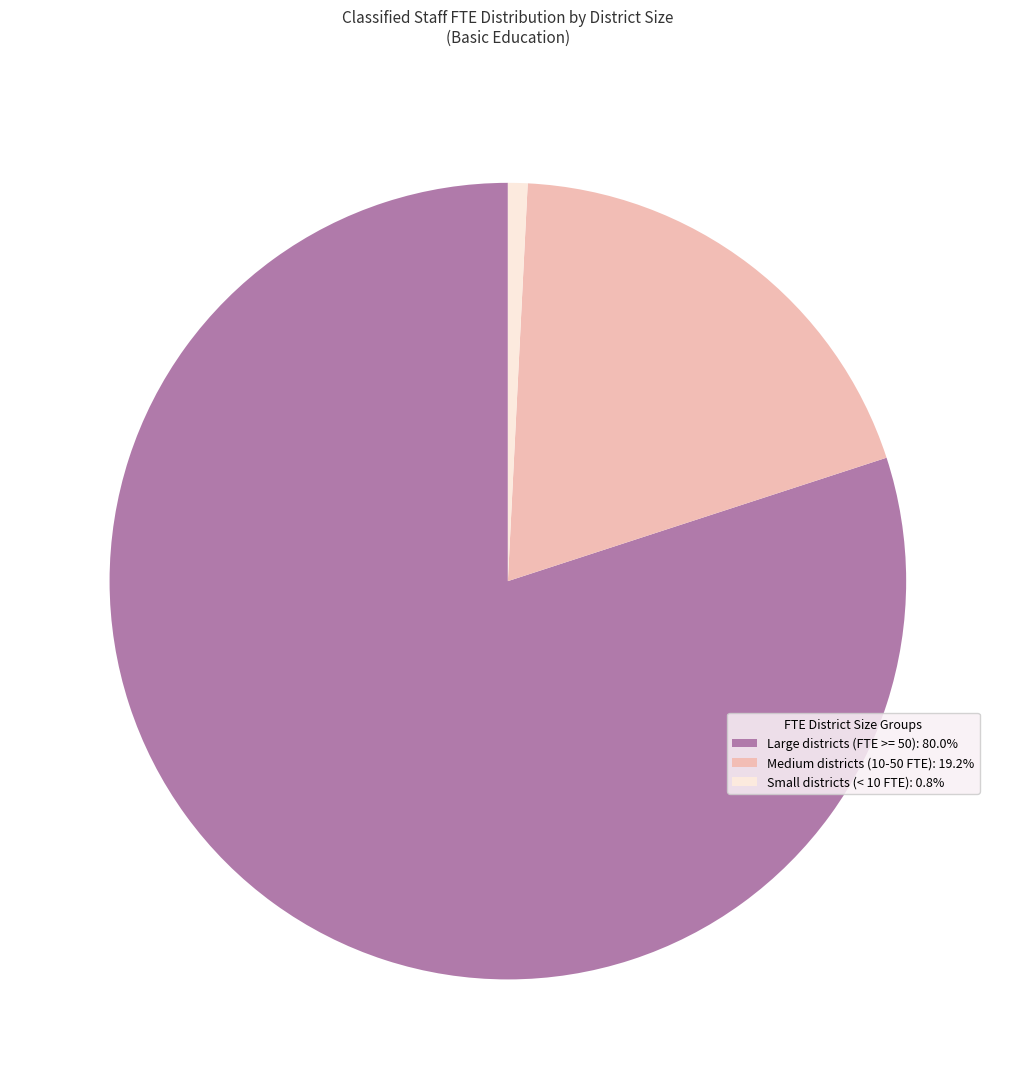

Count the number of slices in the pie.

3